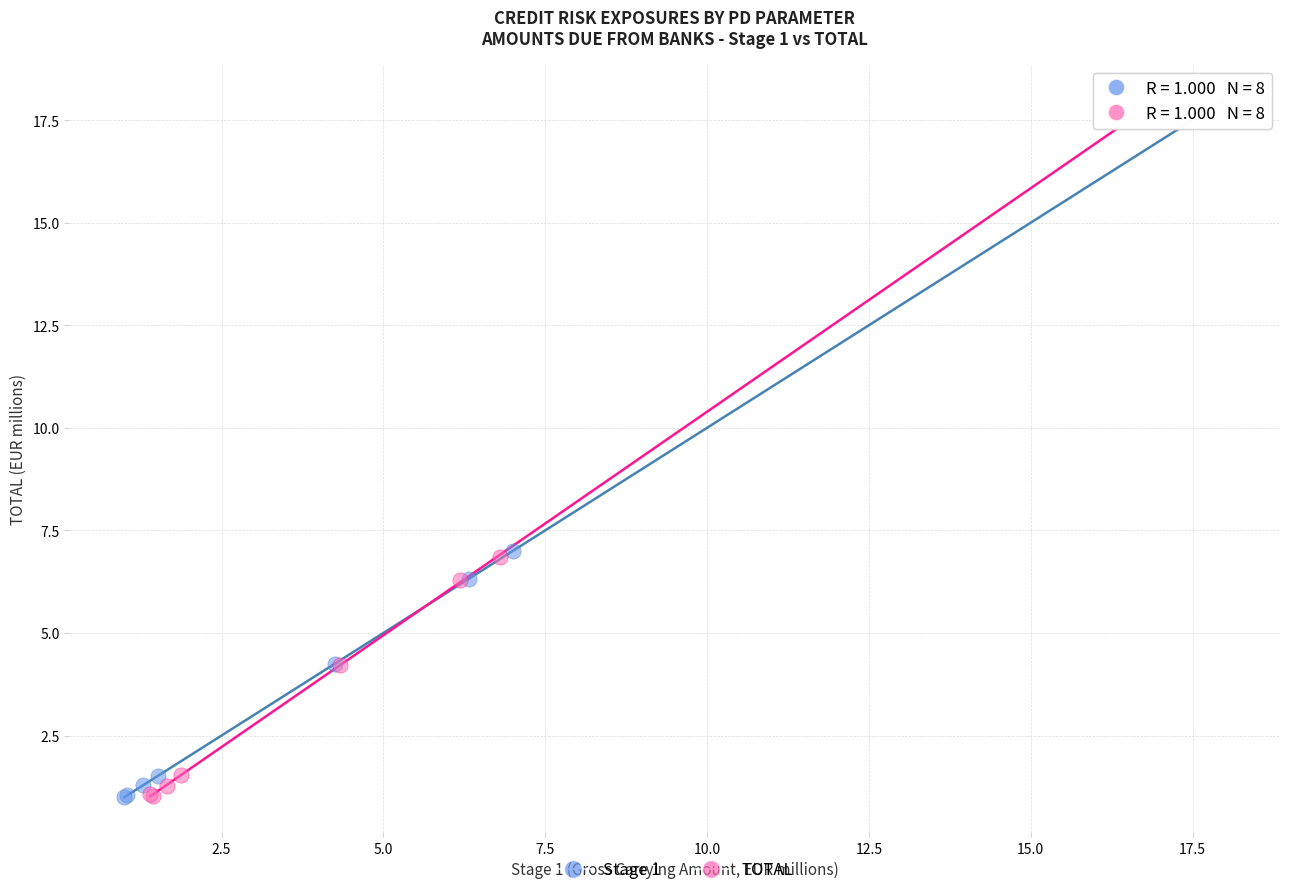

Which series has the widest spread of Y values?

Stage 1